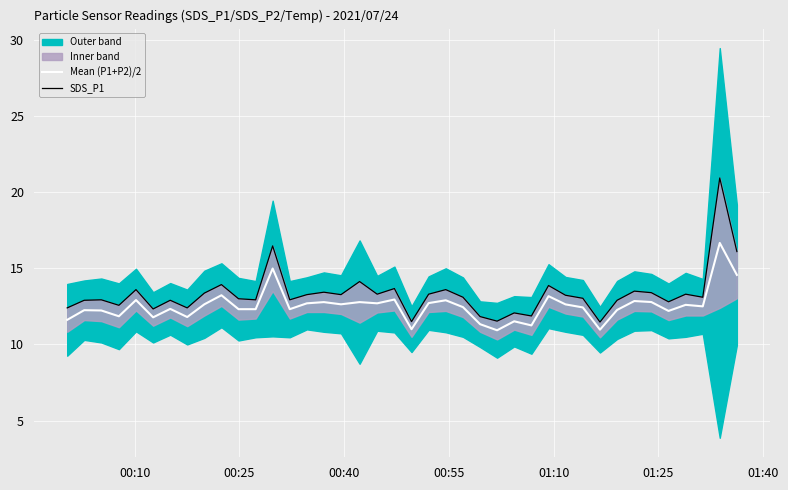

True or false: Mean (P1+P2)/2 and SDS_P1 cross at least once.

False